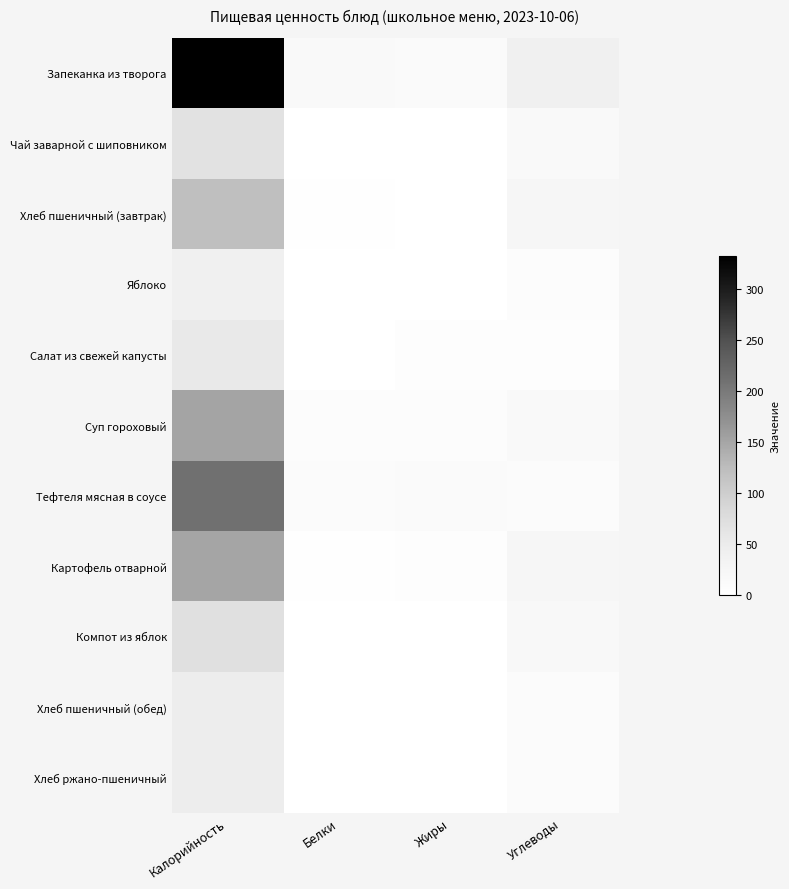

Rank the series by their maximum value, from highest to lowest.

Запеканка из творога, Тефтеля мясная в соусе, Суп гороховый, Картофель отварной, Хлеб пшеничный (завтрак), Компот из яблок, Чай заварной с шиповником, Салат из свежей капусты, Хлеб пшеничный (обед), Хлеб ржано-пшеничный, Яблоко